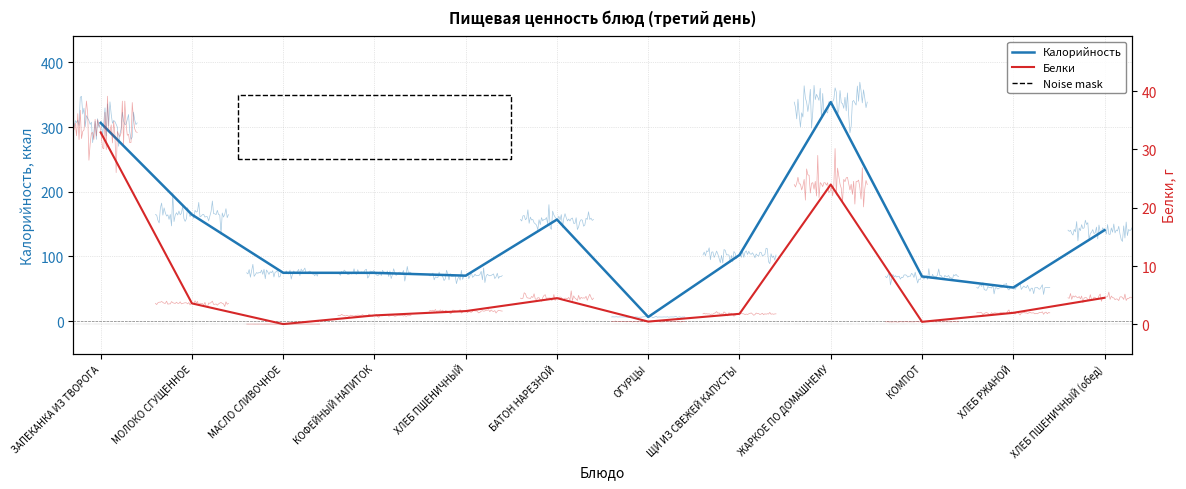

What is the total value across all series at ЖАРКОЕ ПО ДОМАШНЕМУ?

362.4